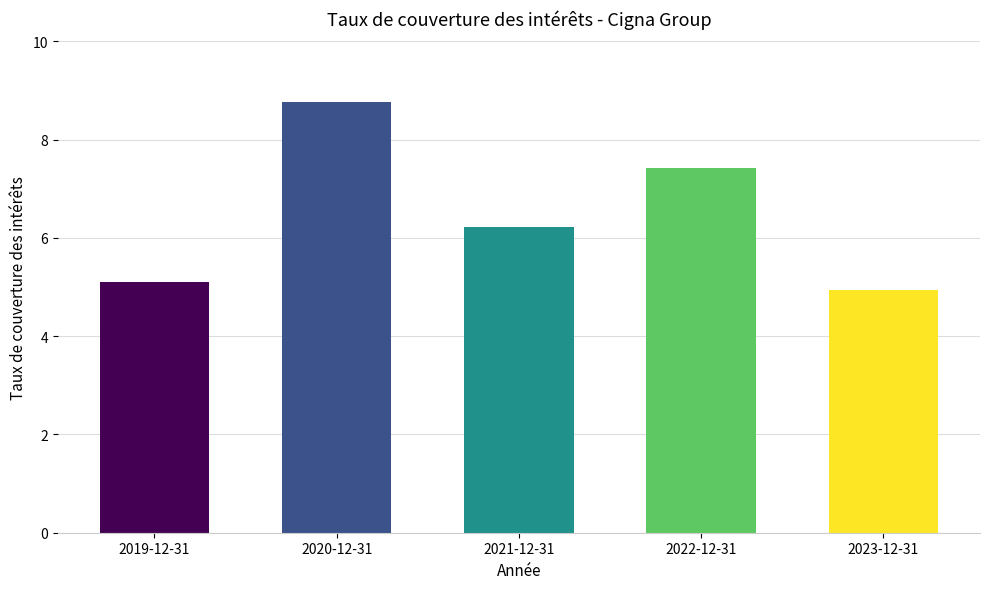

The chart shows a value of 5.1 at 2019-12-31. True or false?

True